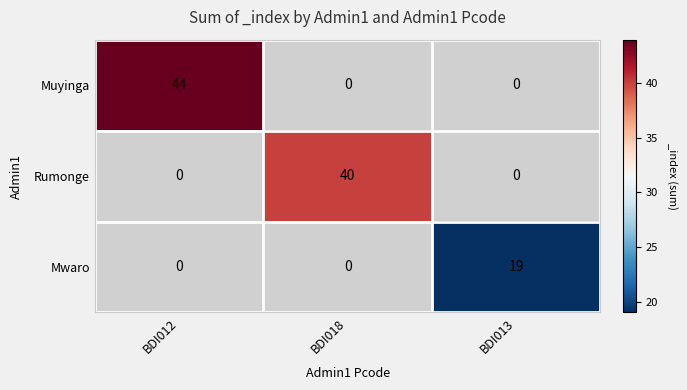

The value of Muyinga at BDI012 is 44. True or false?

True